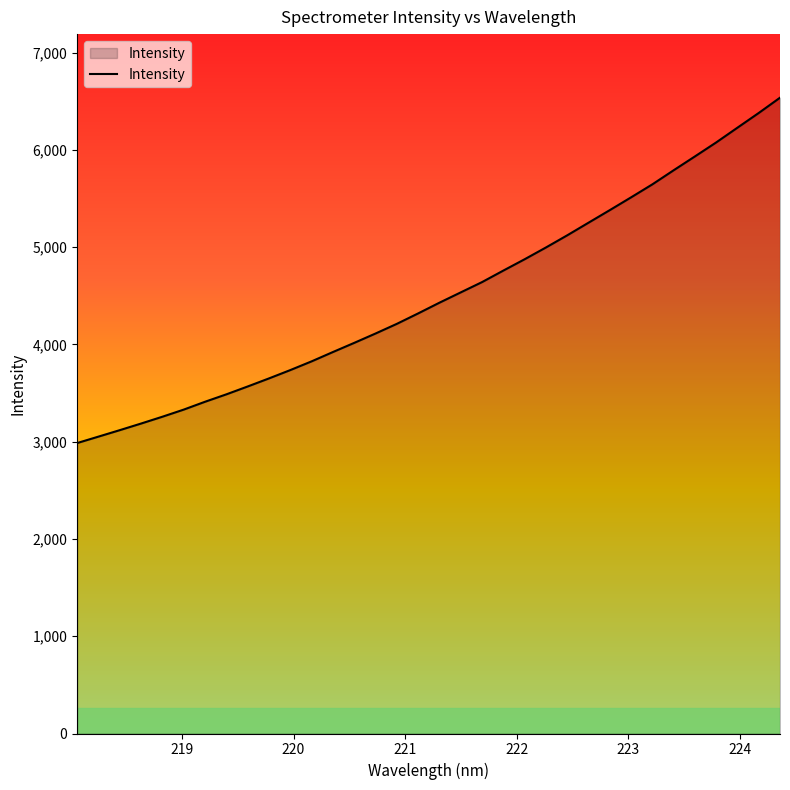

What is the difference between the maximum and minimum values?

3550.5